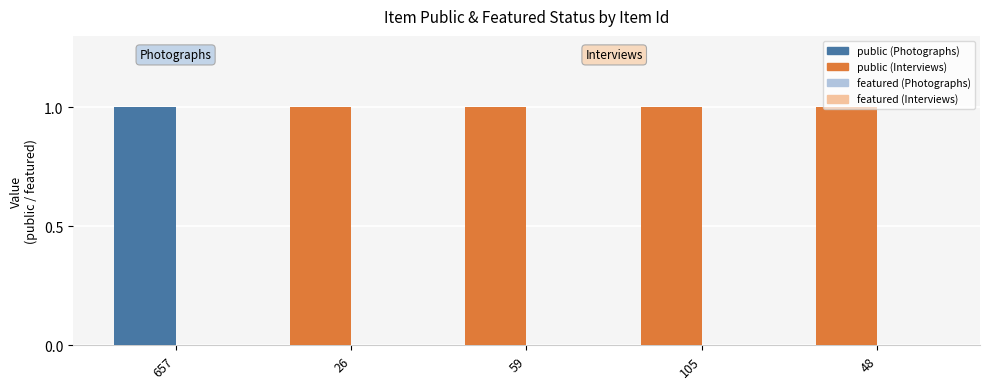

What is the total value across all series at 48?

1